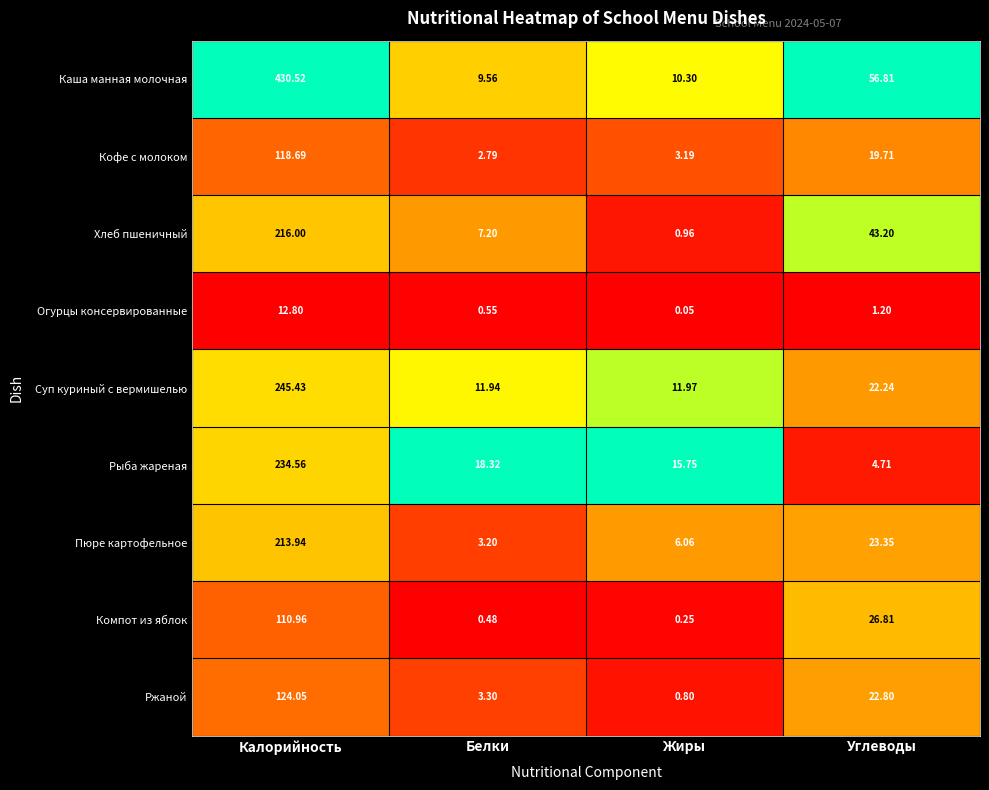

What is the spread (max minus min) of values at Углеводы?

55.6